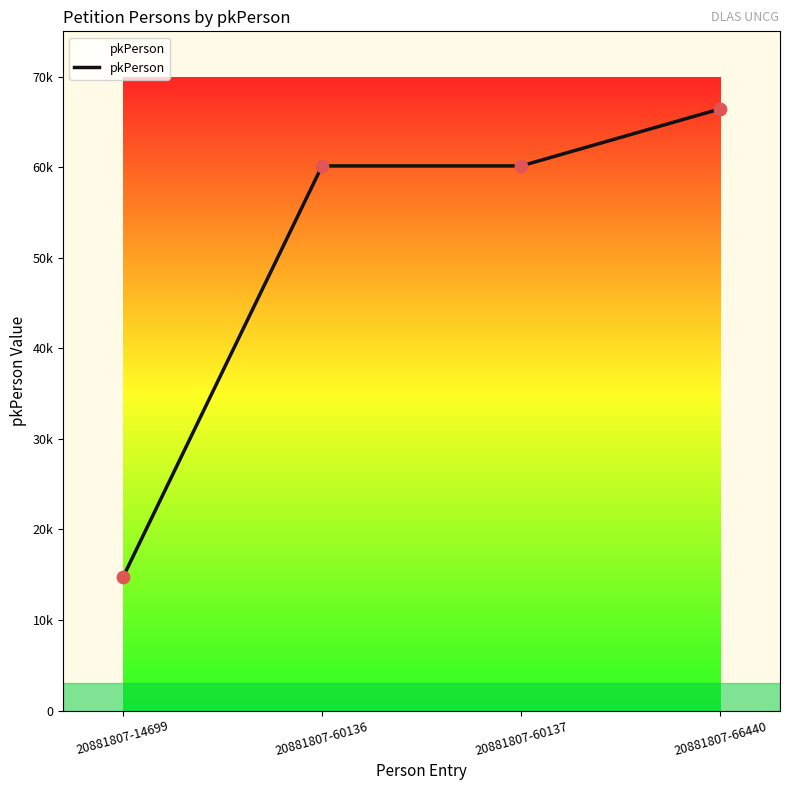

Between 20881807-60137 and 20881807-66440, which is larger?

20881807-66440